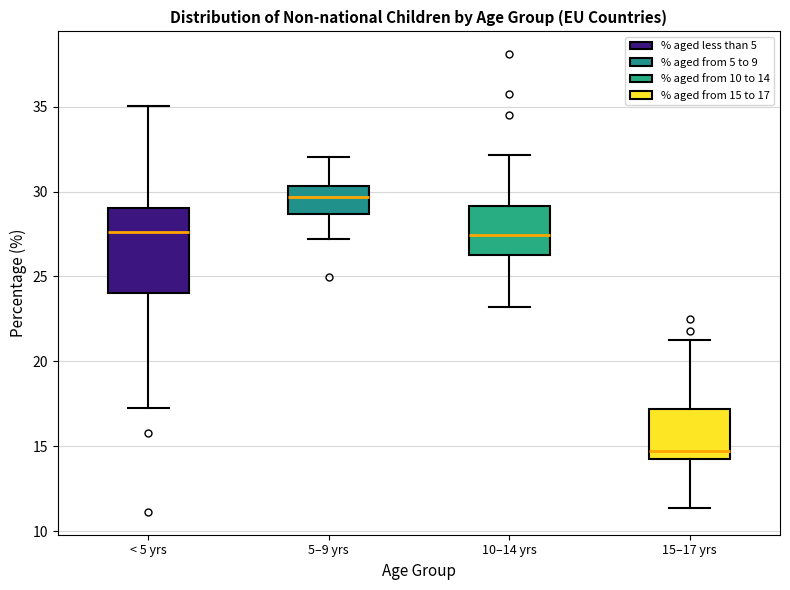

Which box has the highest median line?

5–9 yrs